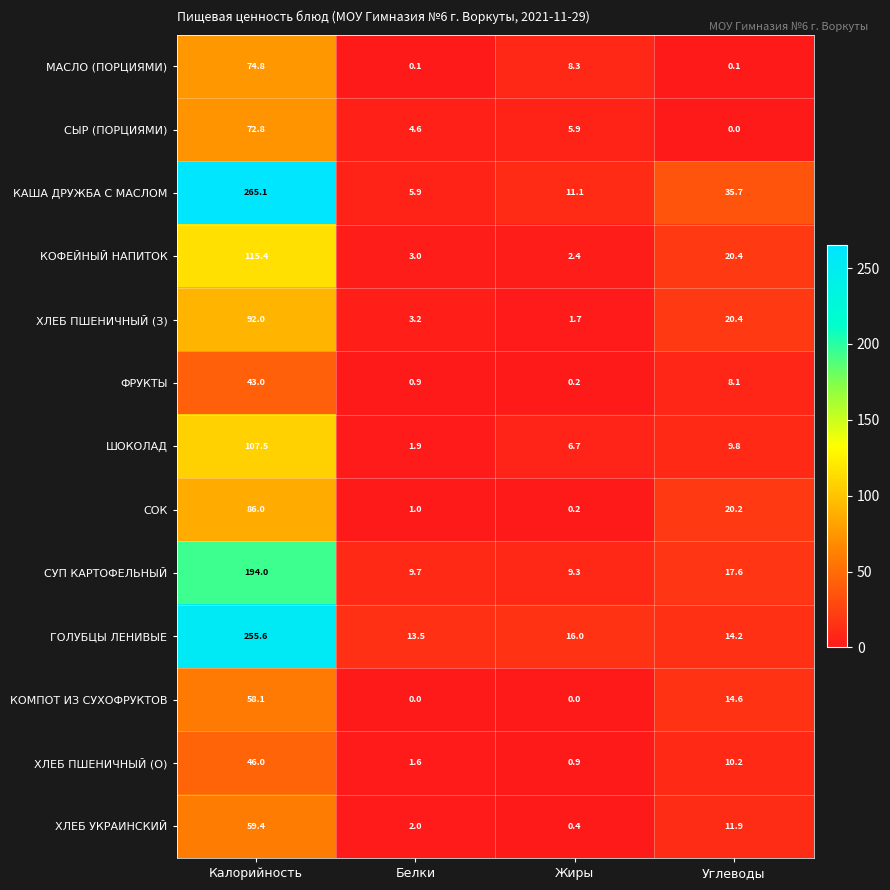

Which series has the largest total across all categories?

КАША ДРУЖБА С МАСЛОМ